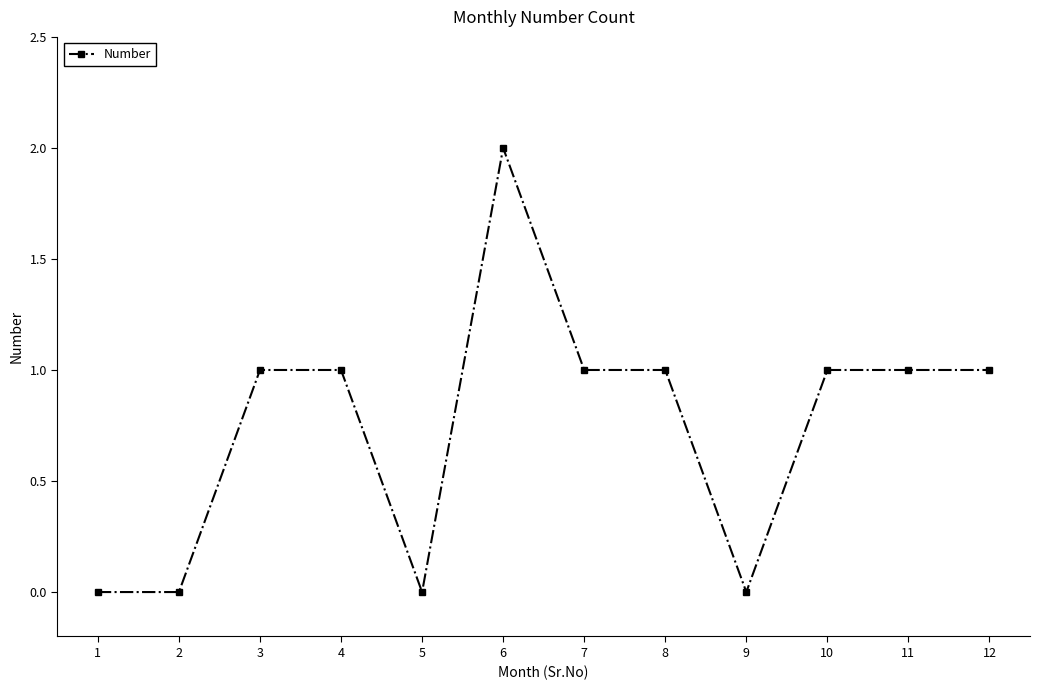

Reading left to right, extract all data points from this chart.

1=0	2=0	3=1	4=1	5=0	6=2	7=1	8=1	9=0	10=1	11=1	12=1